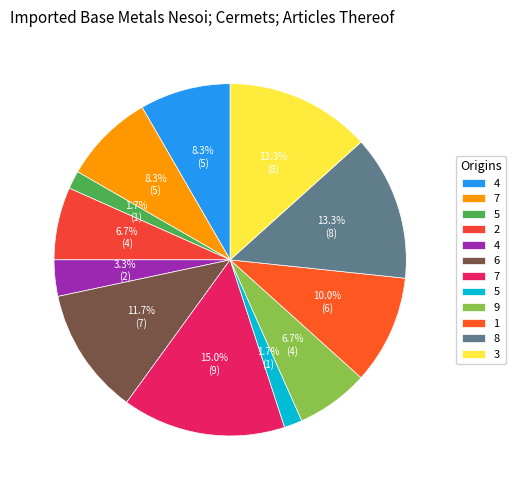

Count the number of slices in the pie.

12